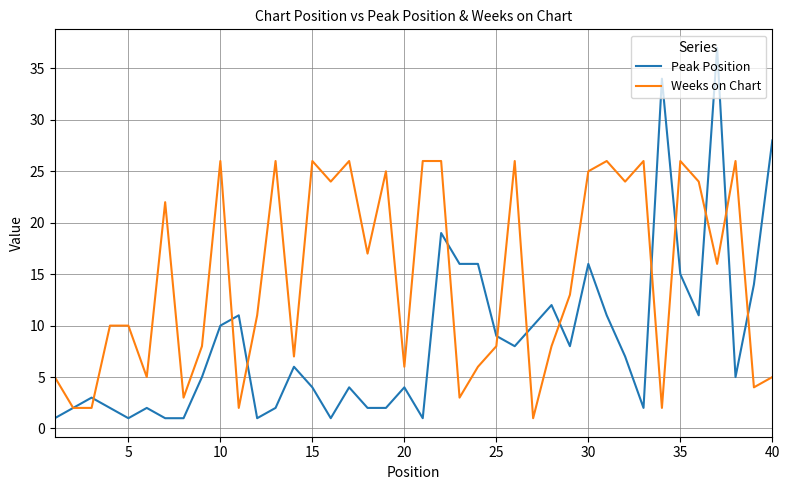

Rank the series by their average value, from highest to lowest.

Weeks on Chart, Peak Position